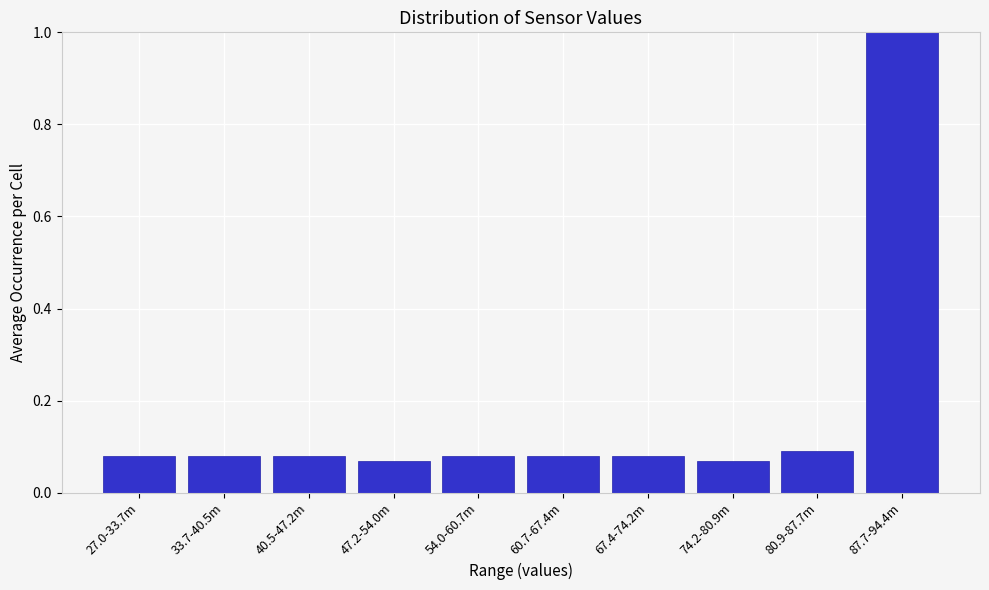

What position from the right is 67.4-74.2m?

4